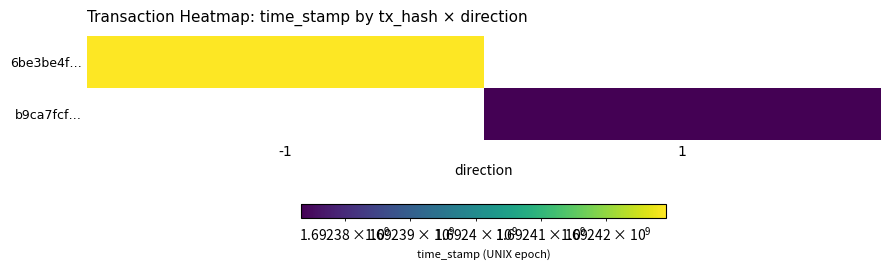

What is the approximate value of b9ca7fcf… at 1?

1692373292.0